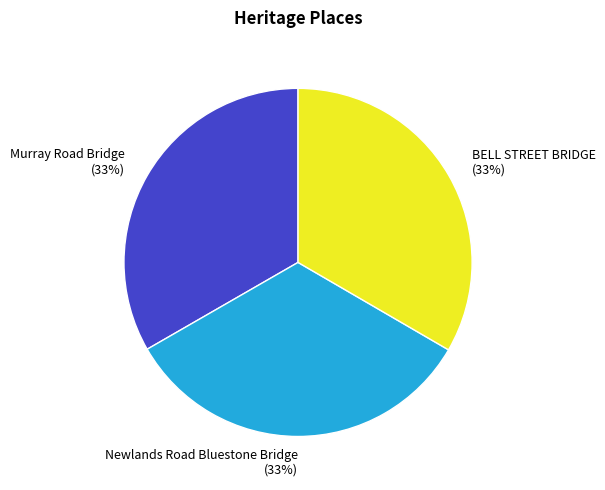

What percentage is the BELL STREET BRIDGE slice, to the nearest percent?

33%